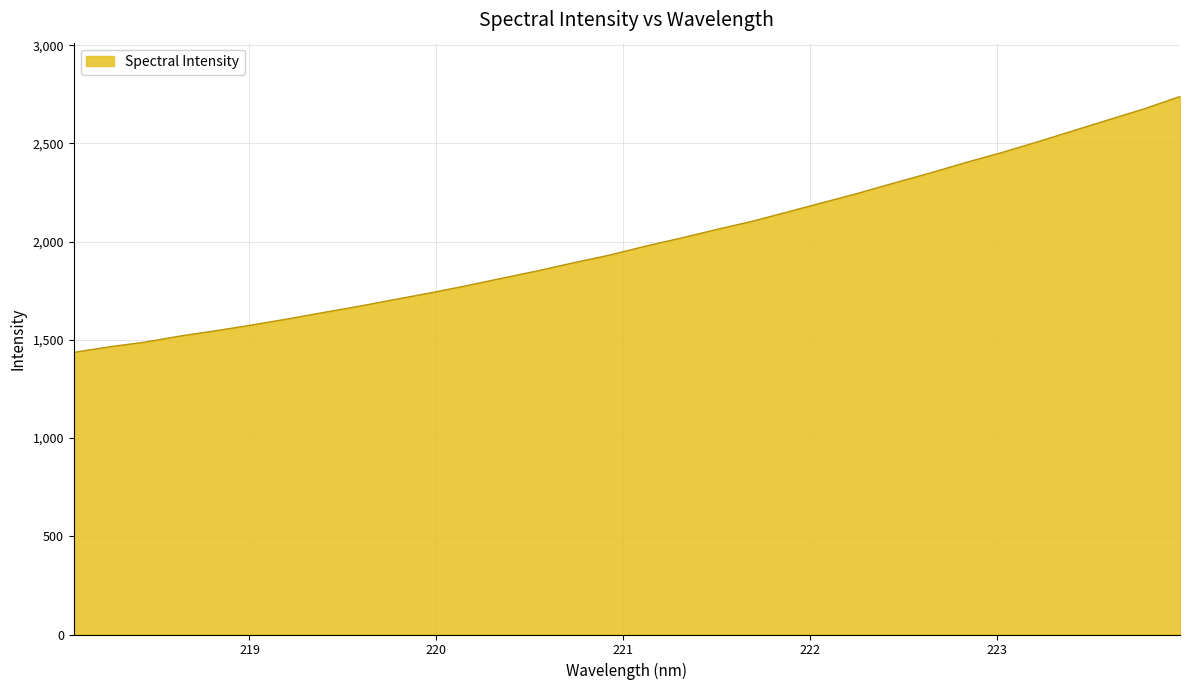

What is the smallest value displayed?

1436.5